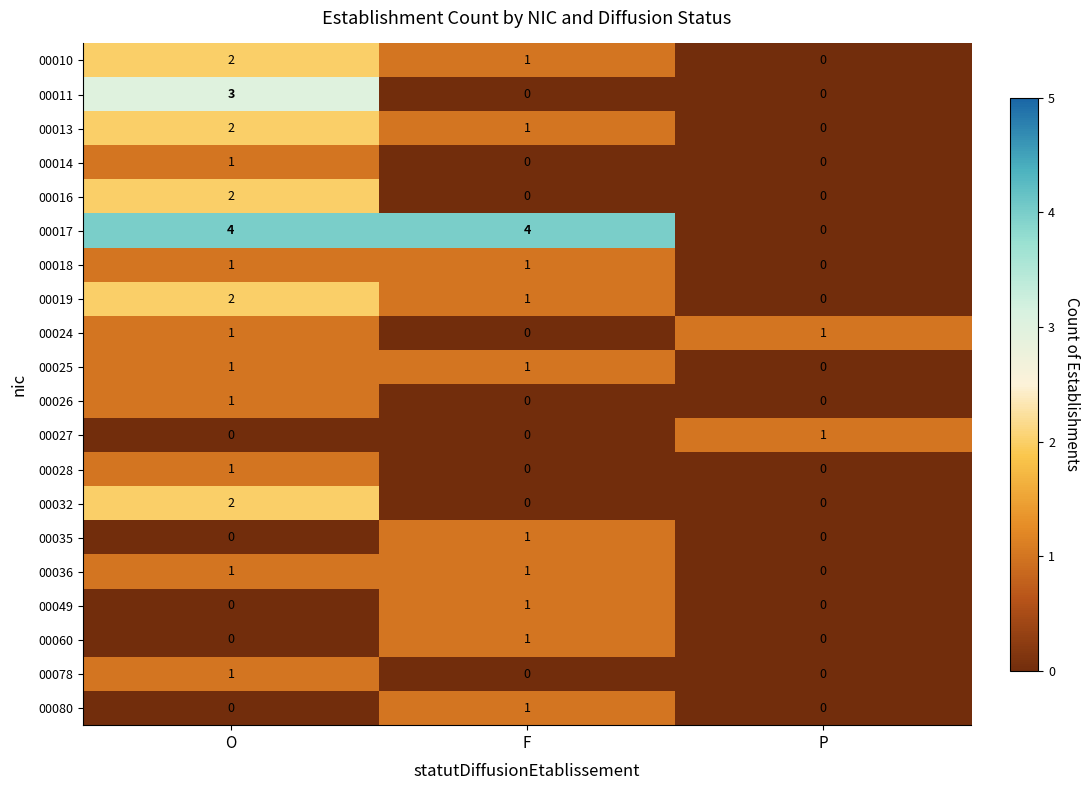

What is the spread (max minus min) of values at F?

4